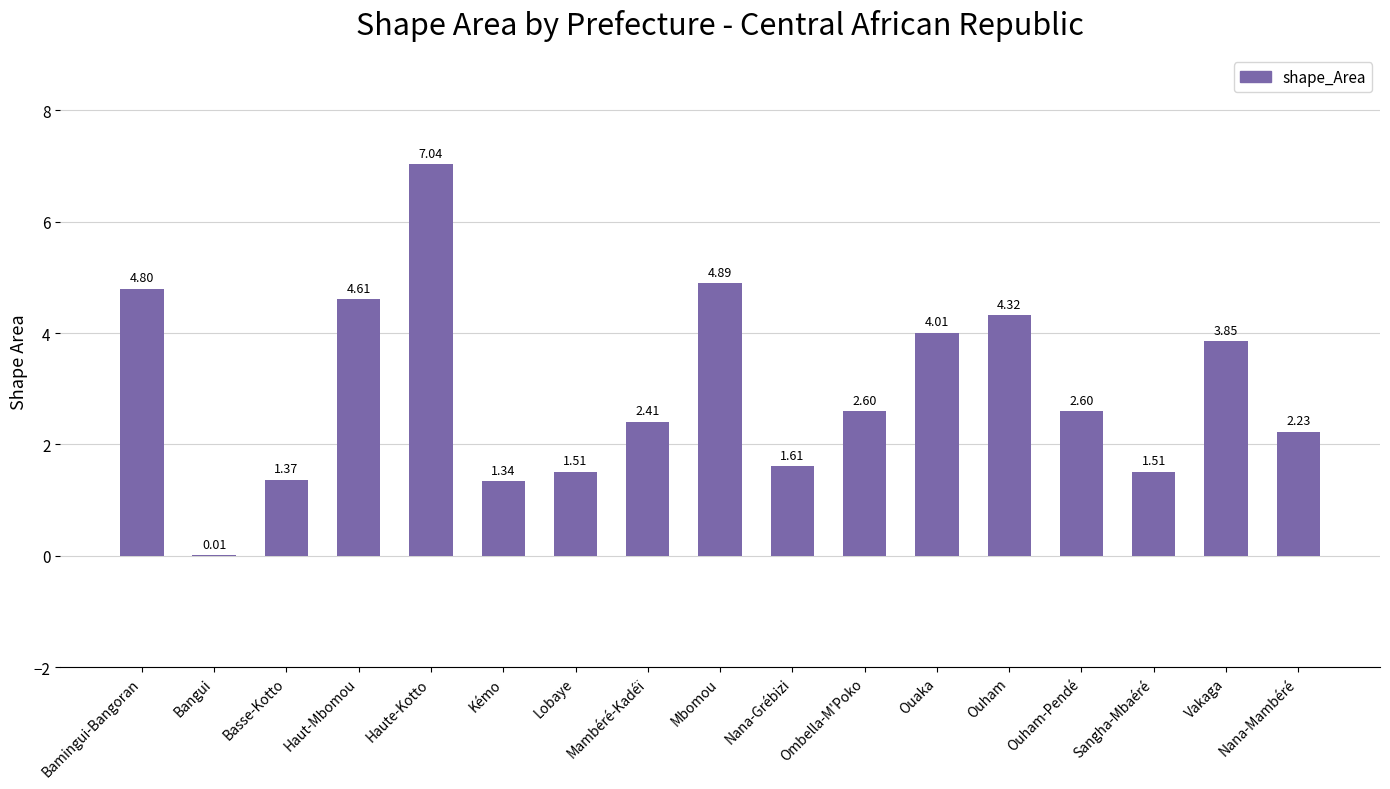

What is the change in value from Kémo to Nana-Grébizi?

+0.3